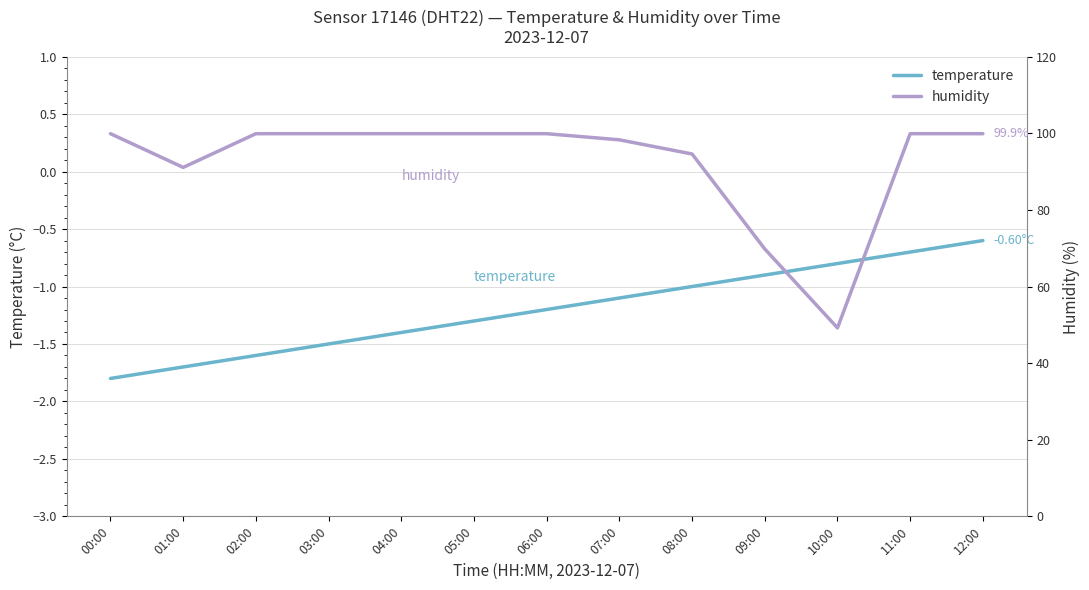

Reading left to right, list all the values displayed in this chart.

temperature: -1.8	-1.7	-1.6	-1.5	-1.4	-1.3	-1.2	-1.1	-1.0	-0.9	-0.8	-0.7	-0.6
humidity: 99.9	91.1	99.9	99.9	99.9	99.9	99.9	98.3	94.6	69.8	49.2	99.9	99.9